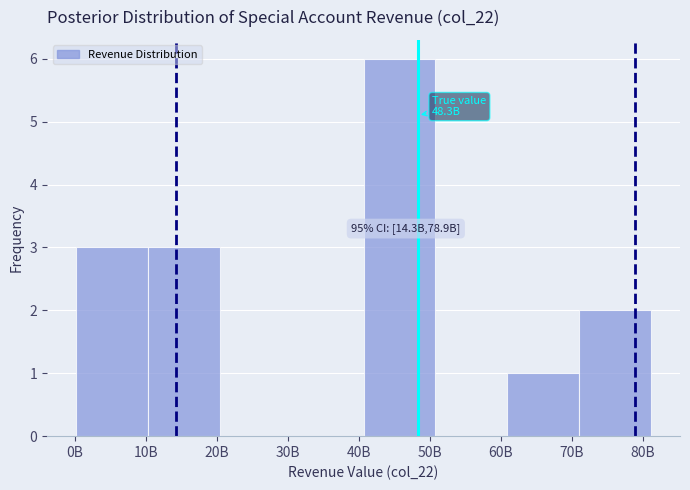

Reading left to right, list all the values displayed in this chart.

10B=3	20B=3	30B=0	40B=0	50B=6	60B=0	70B=1	80B=2